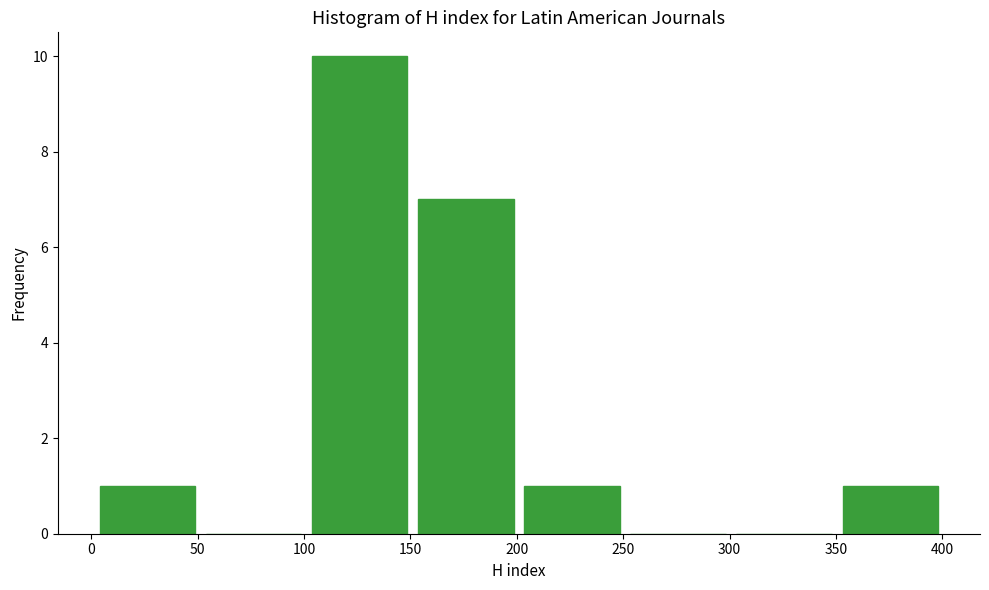

How tall is the bar that spans 205 to 255 on the x-axis? Neither the bar edges nor the heights are printed on the chart, so give them approximately, as read against the axes.

1